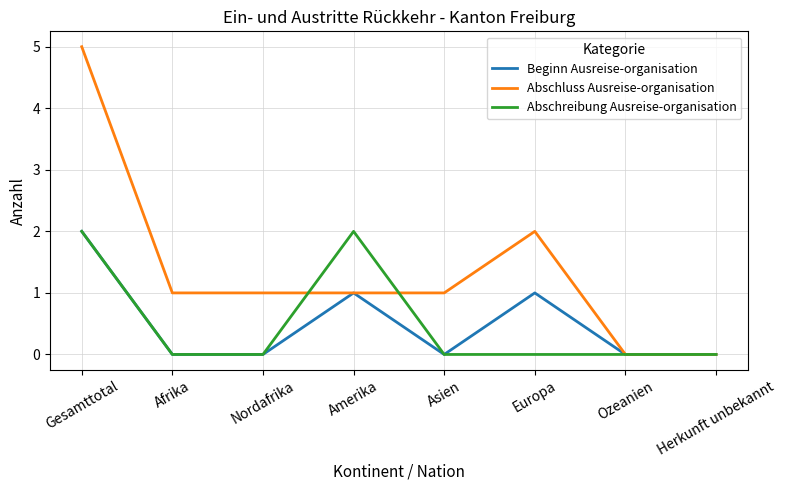

At which category is the sum across all series the highest?

Gesamttotal